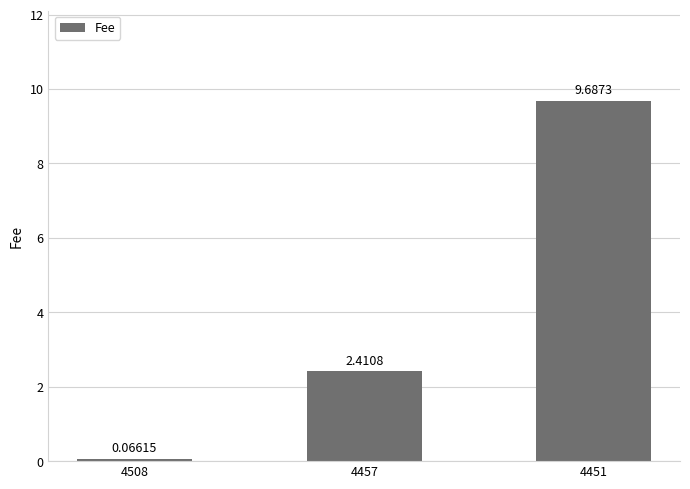

Does the chart contain stacked bars?

No